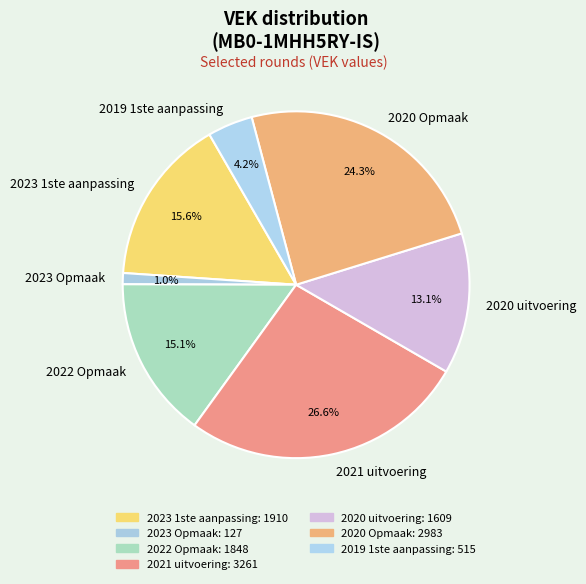

How many segments does this pie chart have?

7